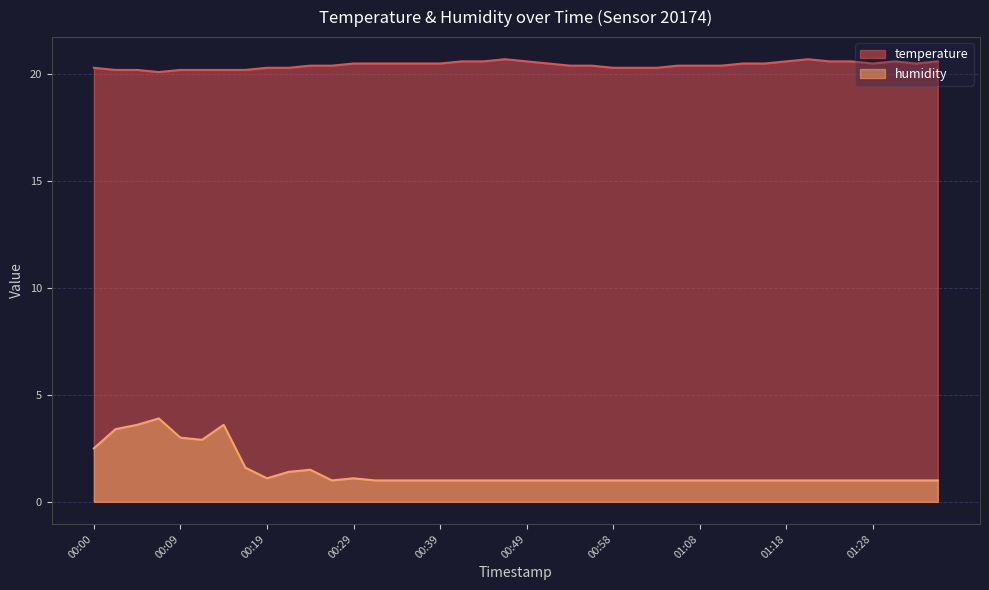

What is the difference between the maximum and minimum values in the humidity series?

2.9